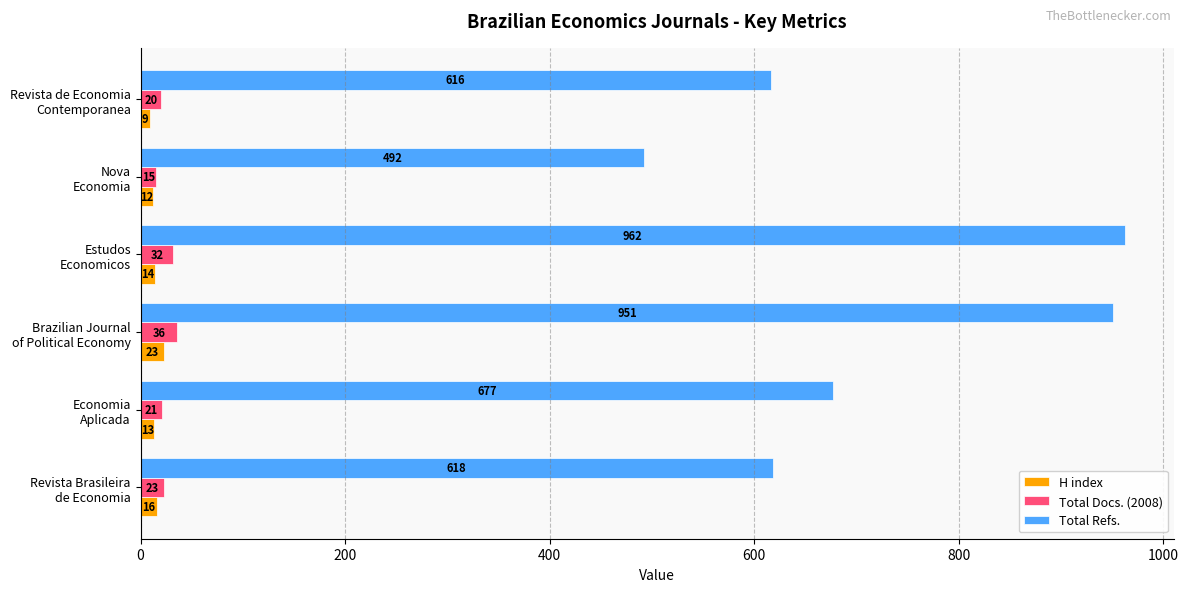

What is the smallest value displayed?

9